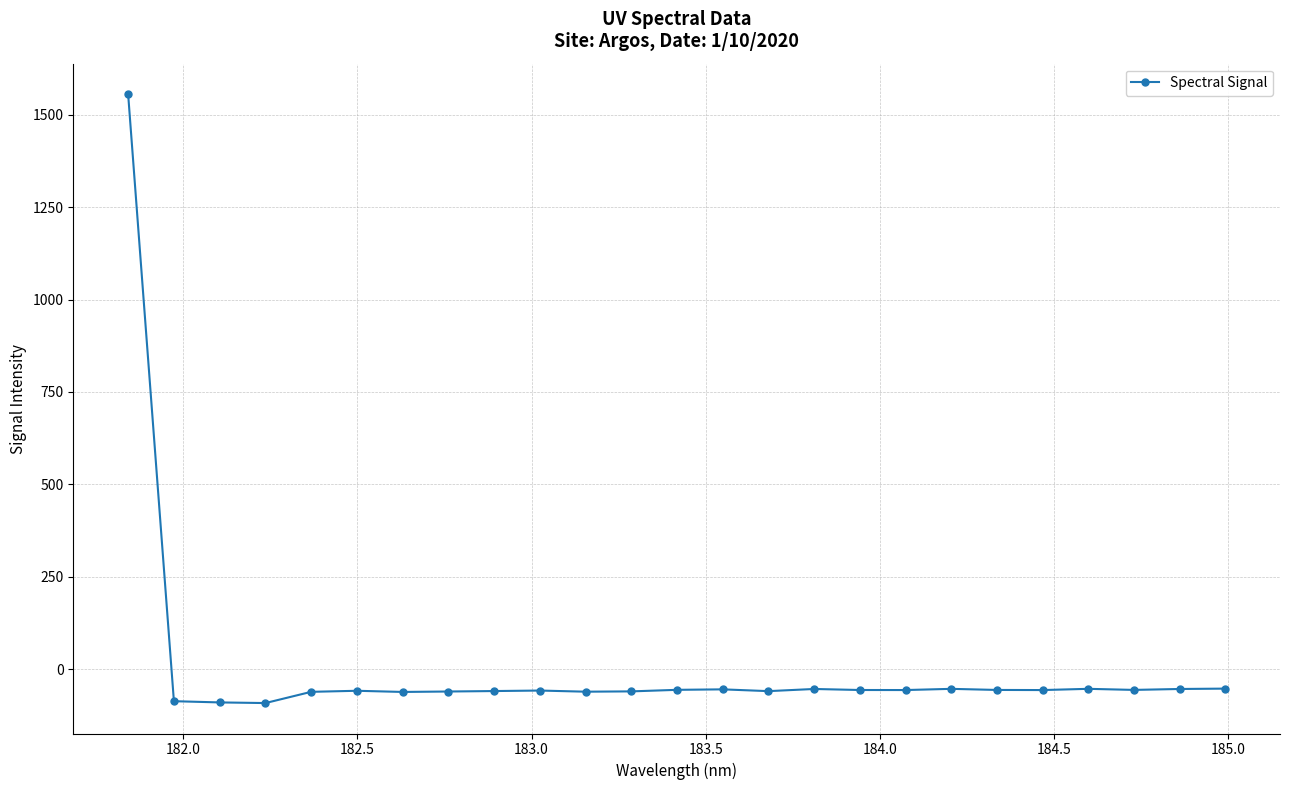

What is the value of the 2nd point from the left?

-86.7